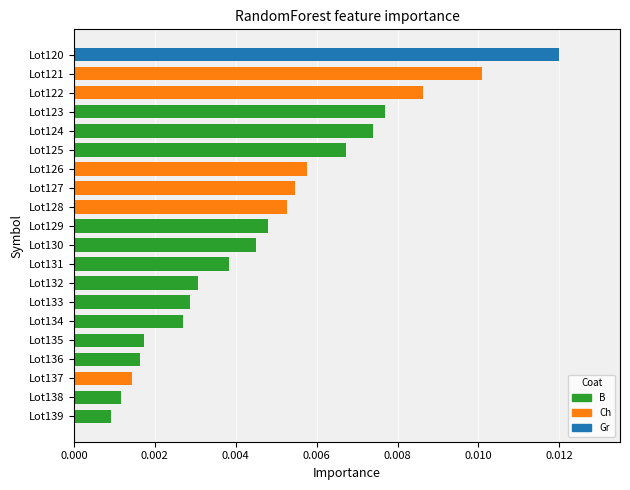

Which has a higher value, Lot135 or Lot129?

Lot129